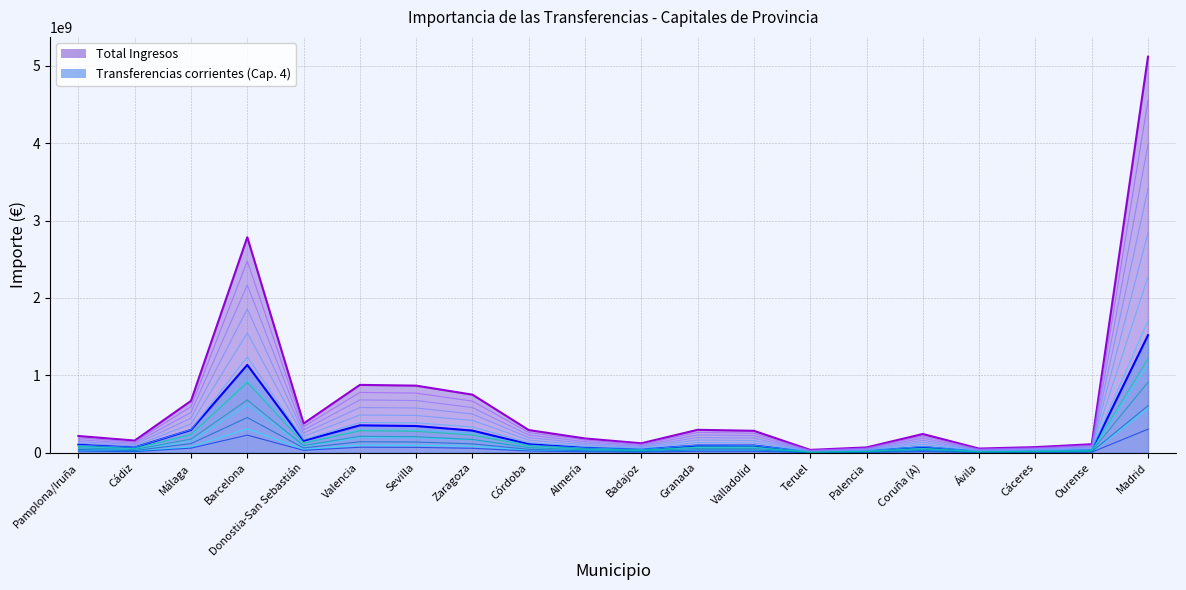

Which category has the highest value across all series?

Madrid